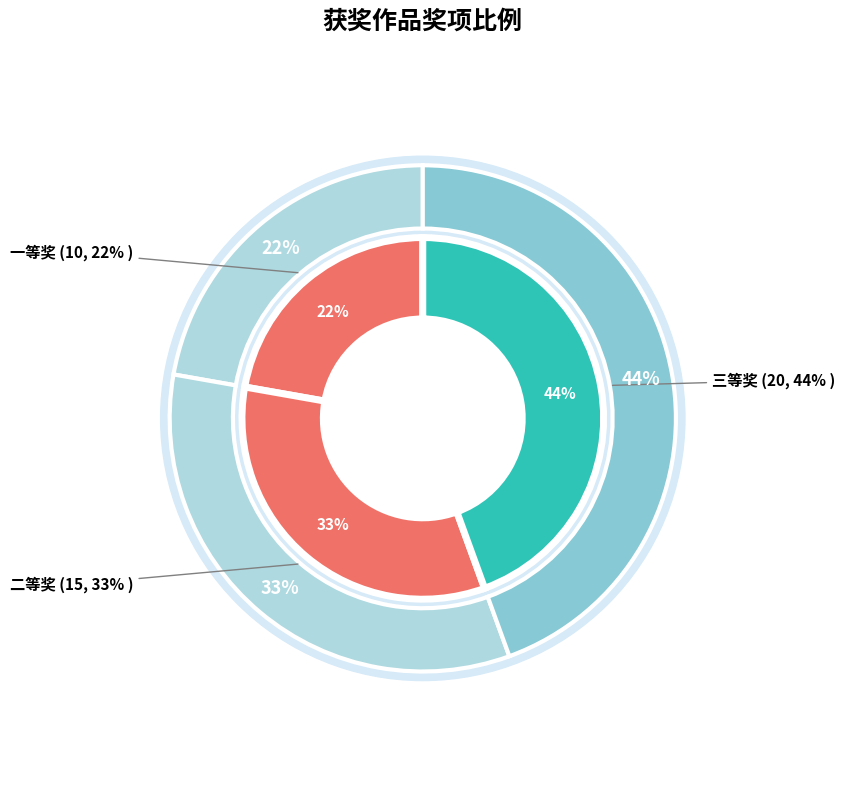

What is the largest slice in the pie chart?

三等奖